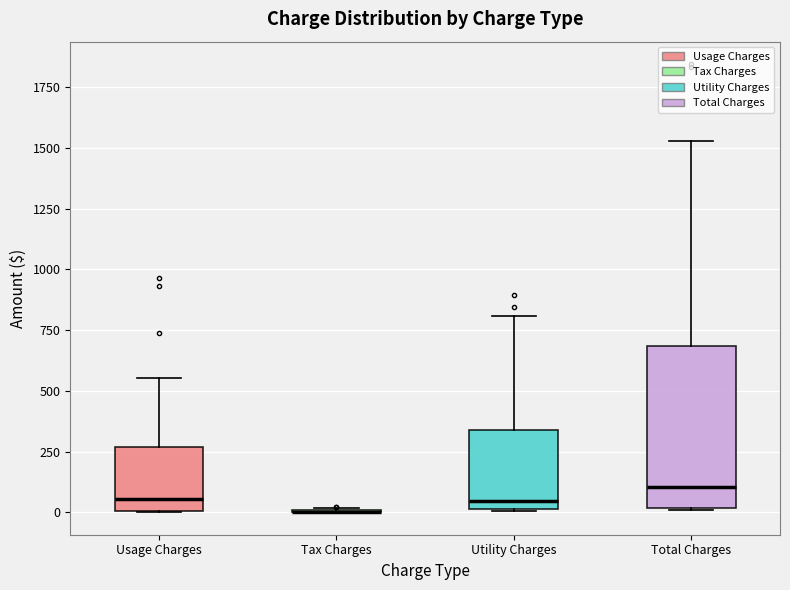

Reading left to right, transcribe this box plot: for each box, give where its median line is, the range the box spans, and where its two whiskers end, as read against the y-axis. The values are not printed on the chart, so give them approximately, as read against the axis.

Usage Charges: median 50, box 0 to 250, whiskers 0 to 550
Tax Charges: box collapsed to a line at 0, whiskers 0 to 0
Utility Charges: median 50, box 0 to 350, whiskers 0 to 800
Total Charges: median 100, box 0 to 700, whiskers 0 to 1550